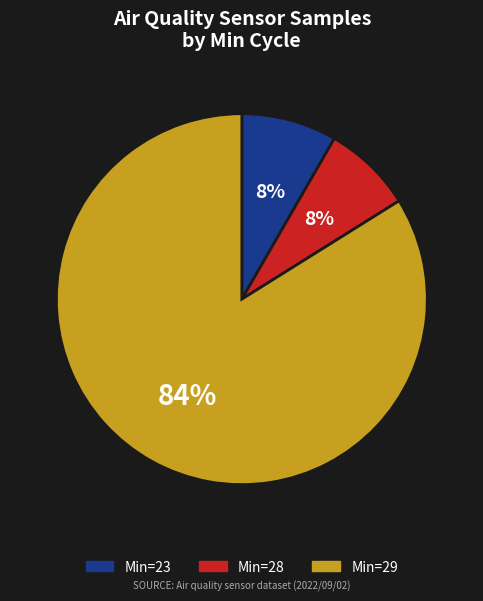

To the nearest percent, what is the average slice percentage?

33%